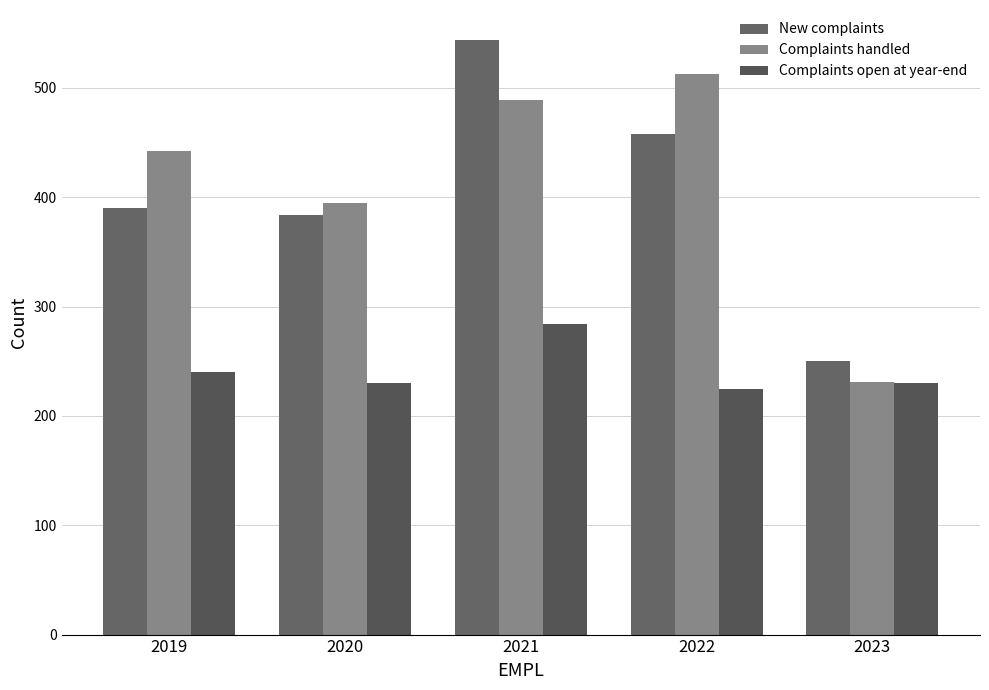

At how many categories does at least one series exceed 268?

4